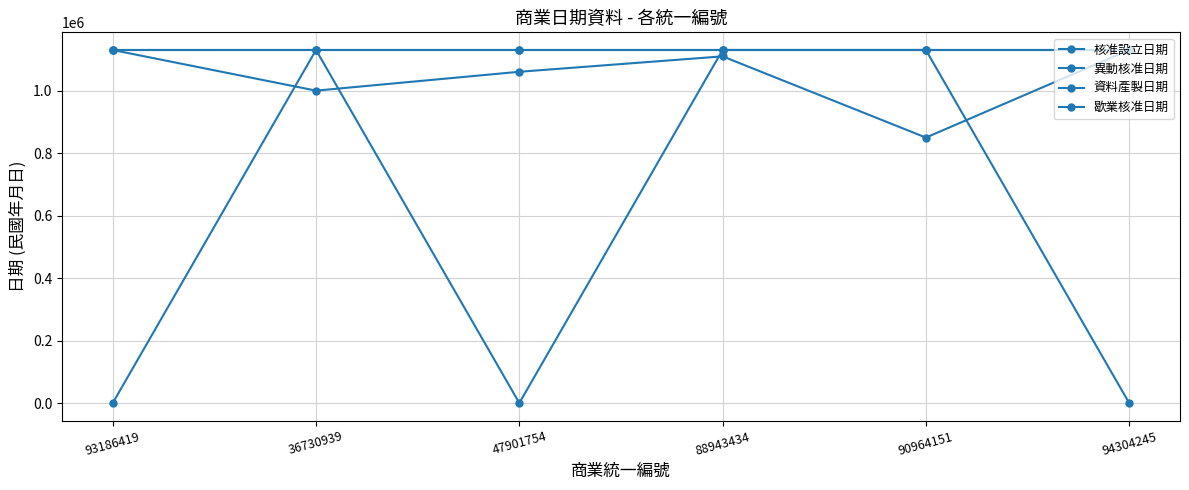

Rank the series at 90964151 from highest to lowest value.

異動核准日期, 資料產製日期, 歇業核准日期, 核准設立日期